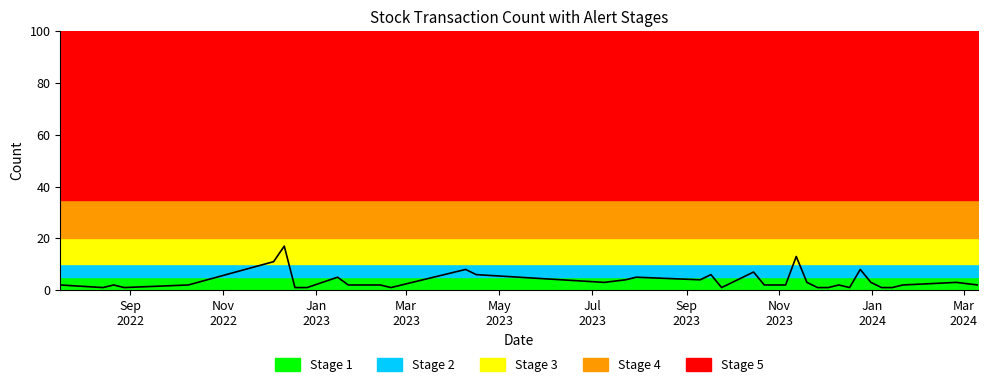

What is the difference between the maximum and minimum values?

16